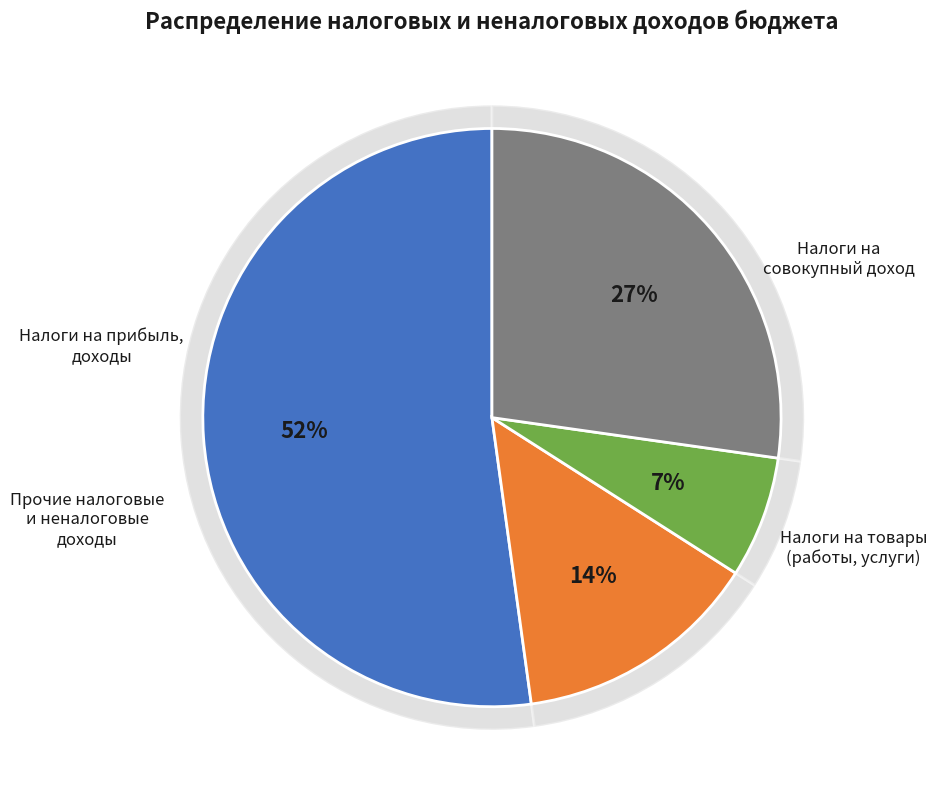

True or false: НАЛОГИ НА ТОВАРЫ (РАБОТЫ, УСЛУГИ) accounts for 14% of the total.

True